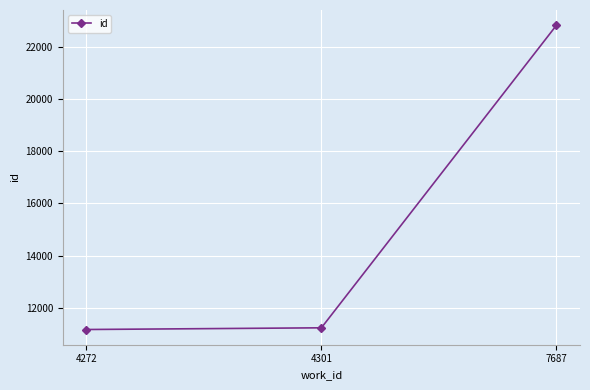

What is the change in value from 4272 to 4301?

+65